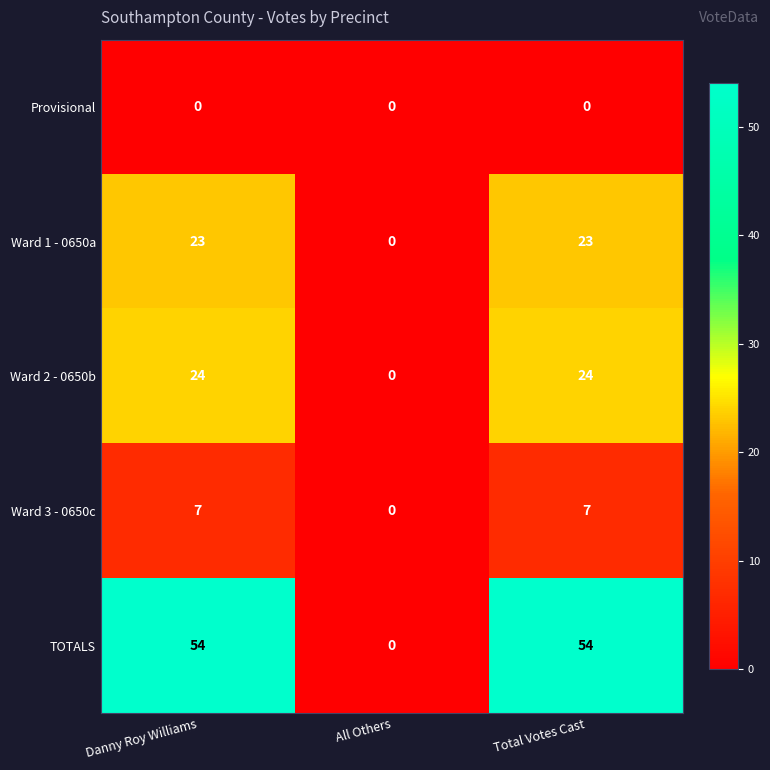

Count the TOTALS values in the range 0 to 54.

3